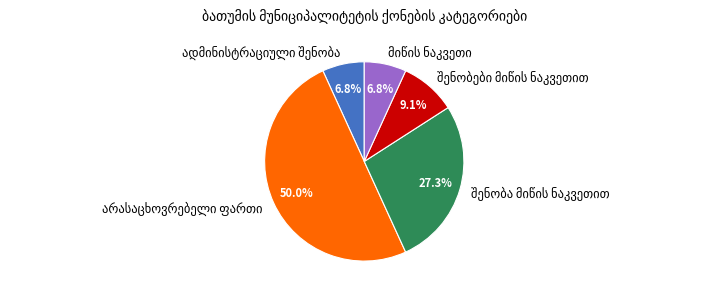

To the nearest percent, what portion does ადმინისტრაციული შენობა represent?

7%